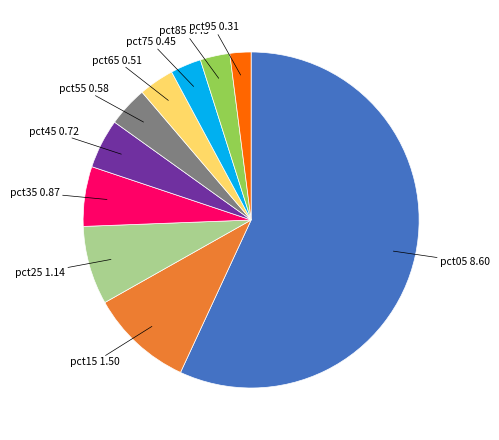

Which has a higher value, pct45 or pct15?

pct15